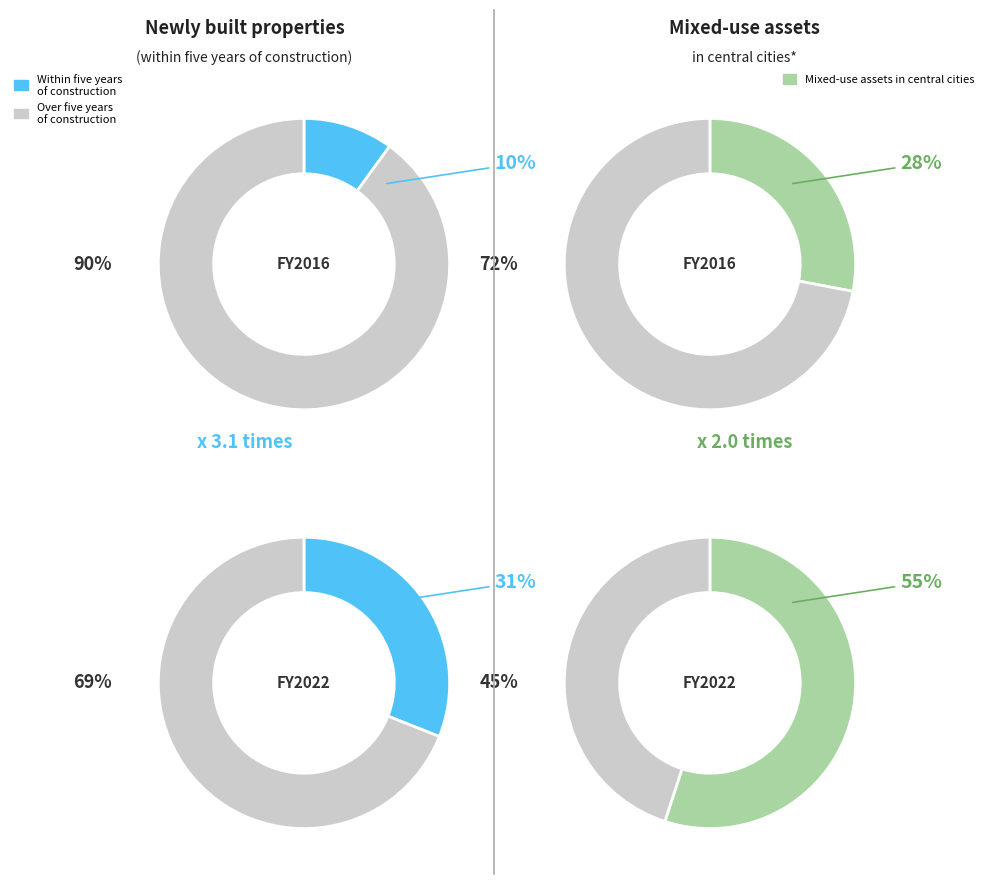

Between 3670176 and 3670144, which is larger?

3670176